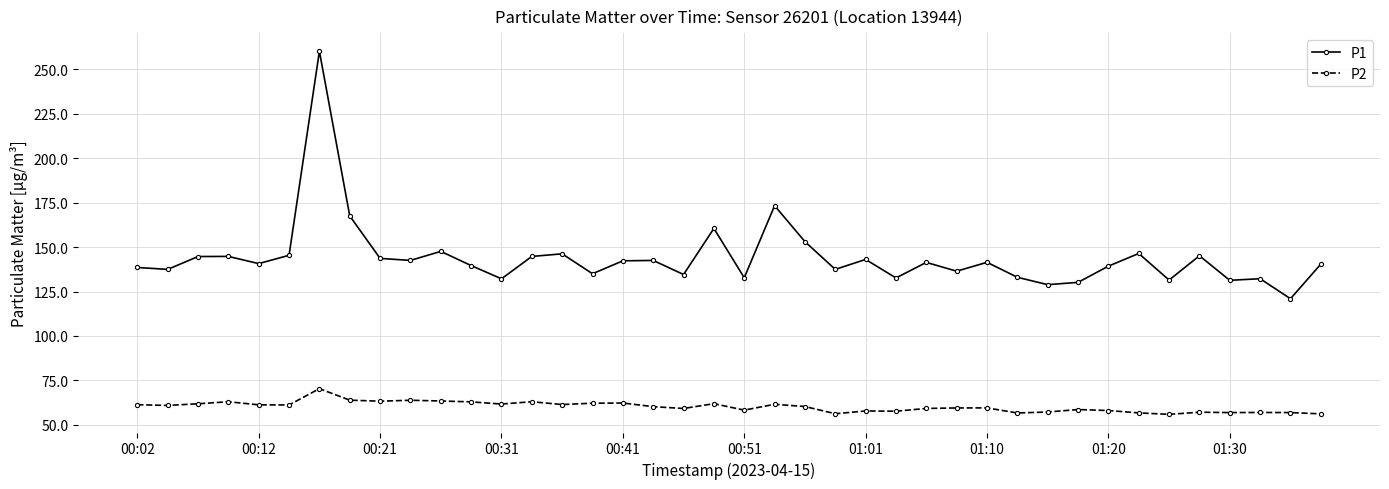

In P2, how many points are higher than both neighbors (excluding endpoints)?

12